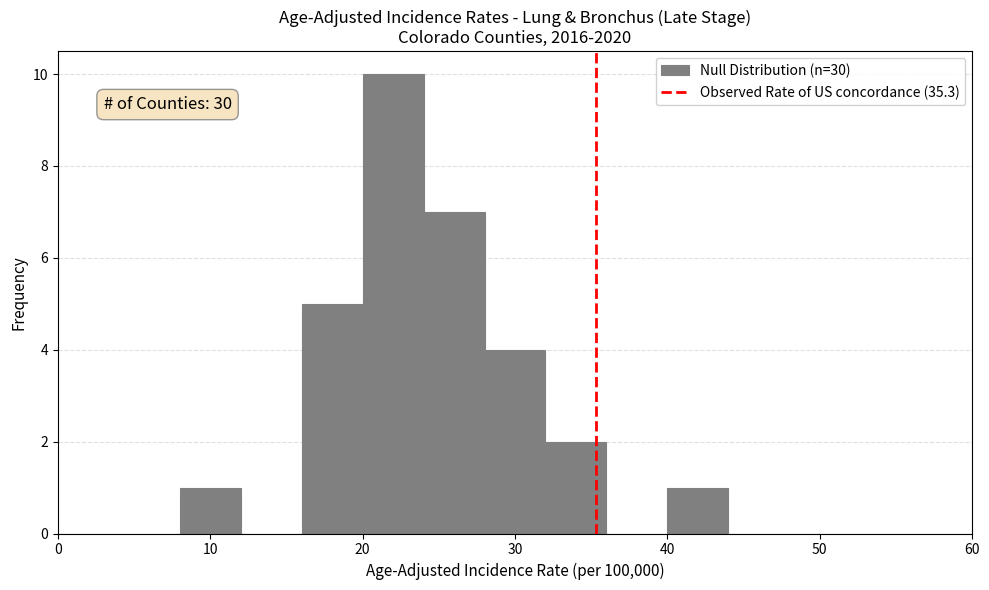

Which range on the x-axis has the tallest bar?

20 to 24